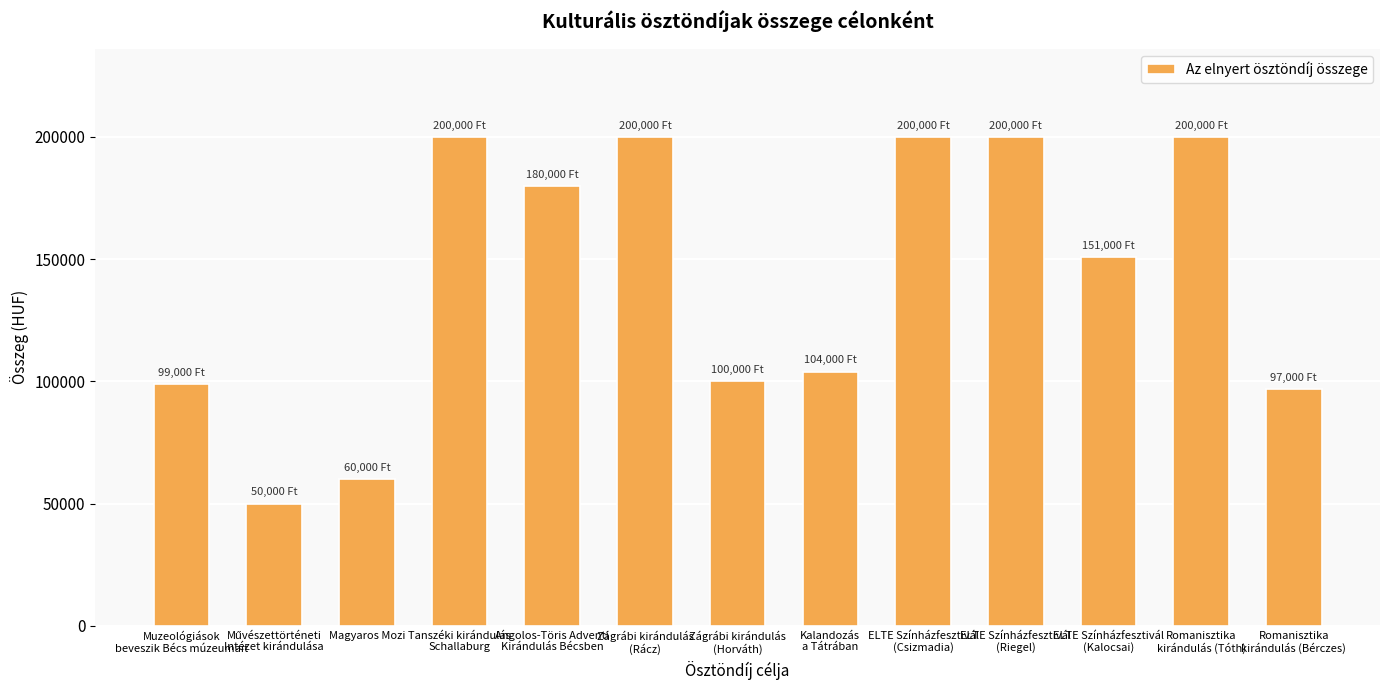

What is the greatest value displayed?

200000